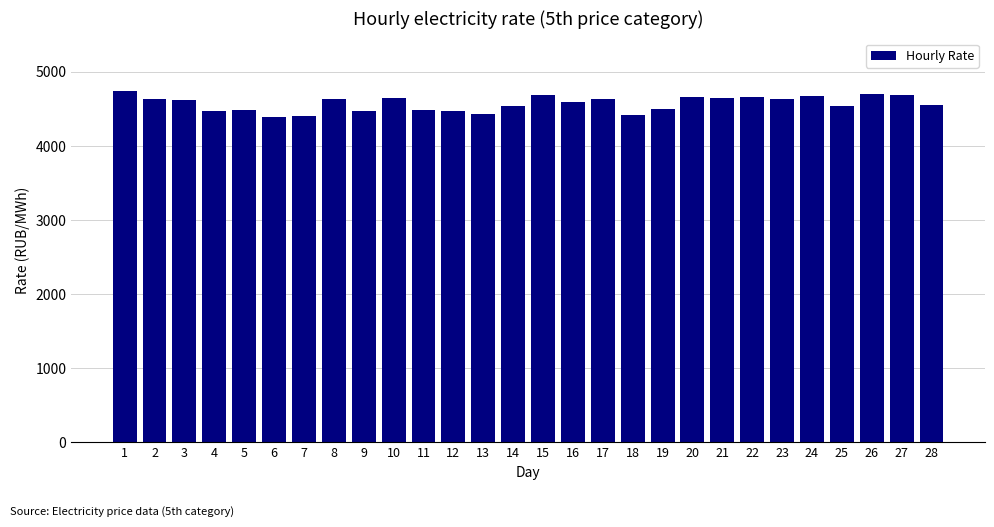

What is the maximum value shown in the chart?

4739.8